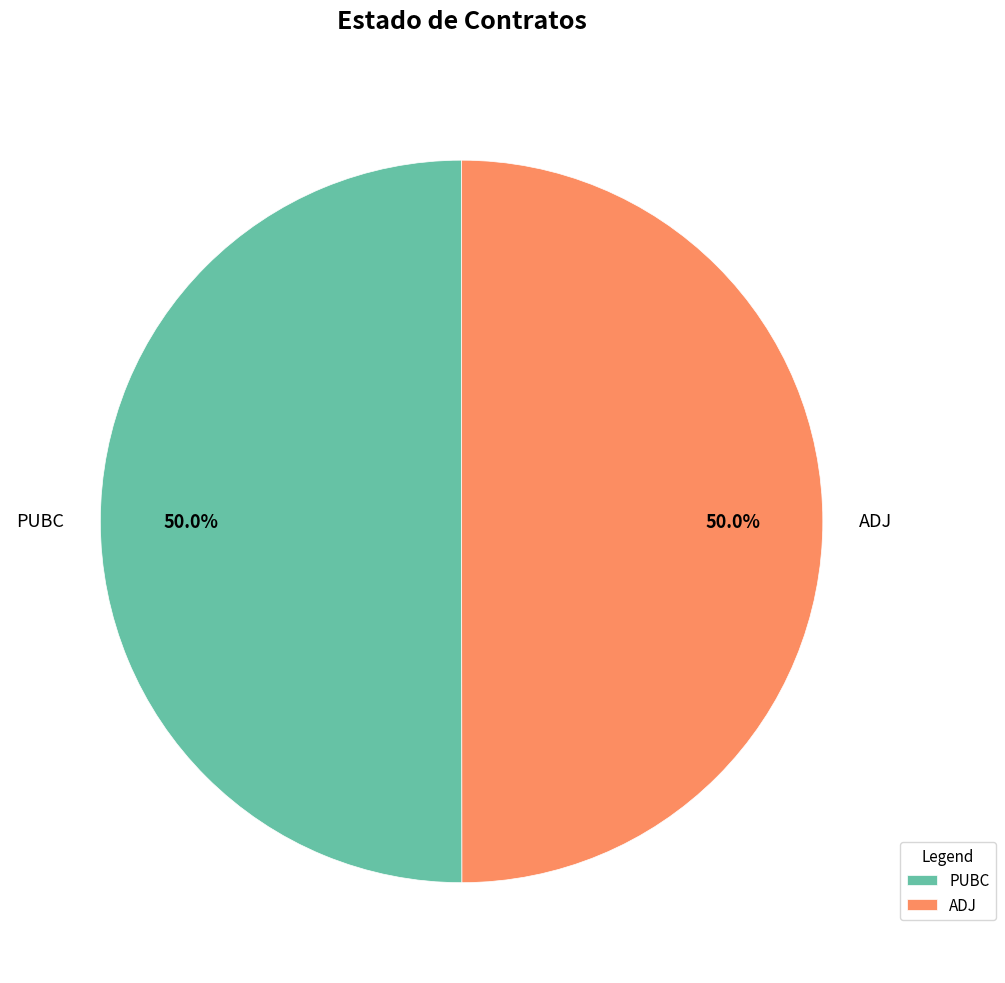

Do PUBC and ADJ together represent more than half of the pie?

Yes